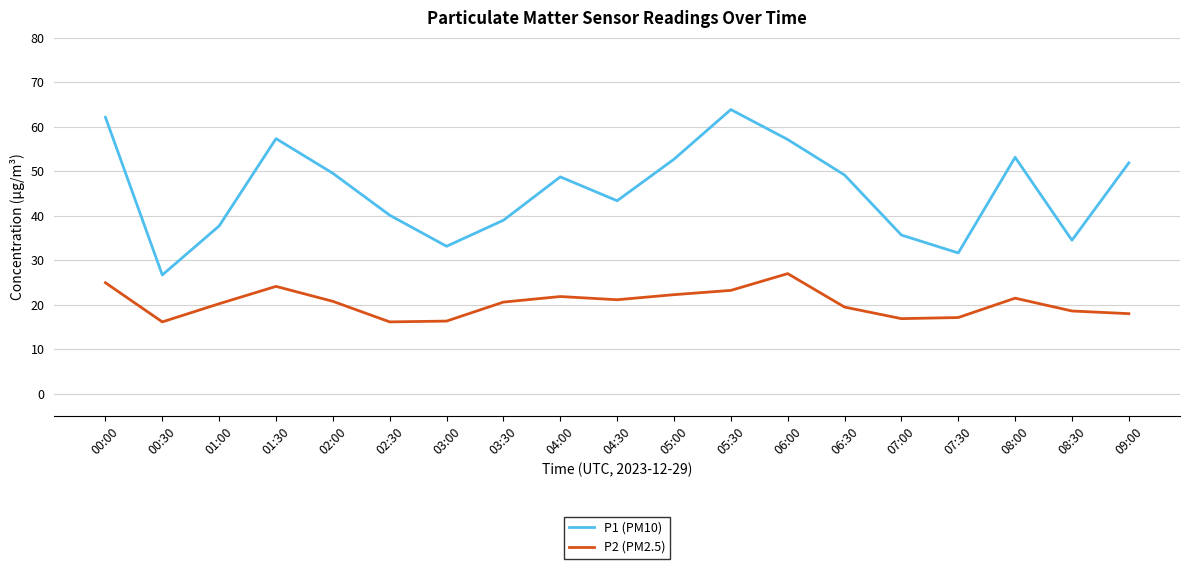

At which label does P2 (PM2.5) reach its peak?

06:00